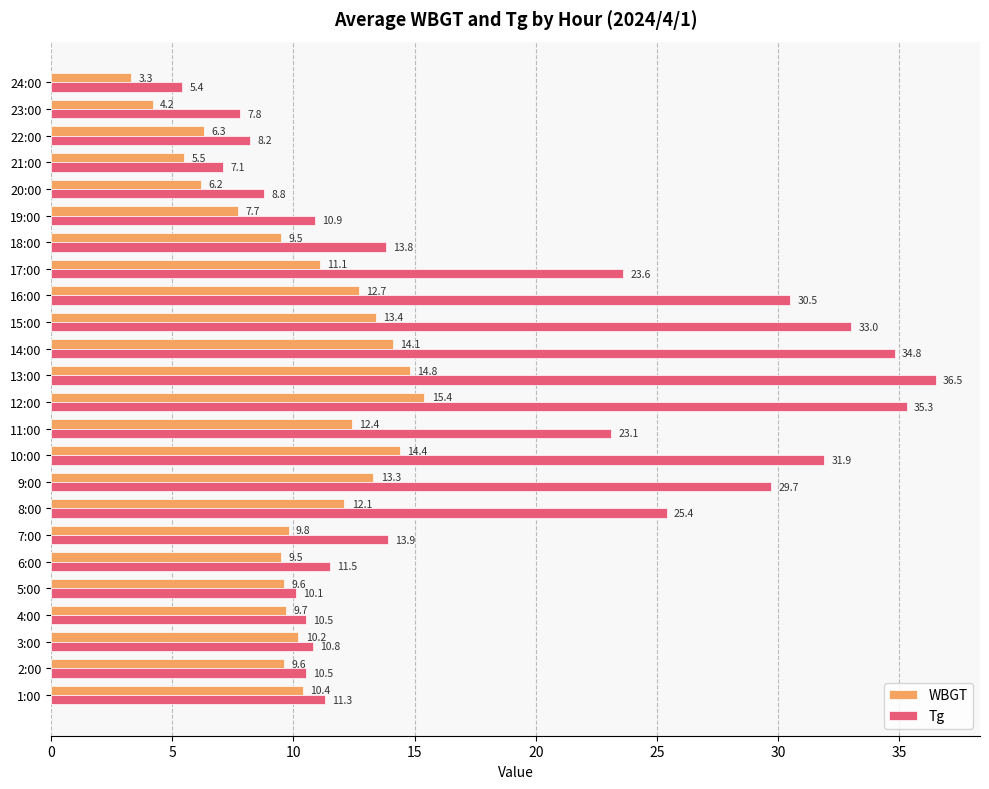

Is it true that Tg equals 16.1 at 5:00?

False